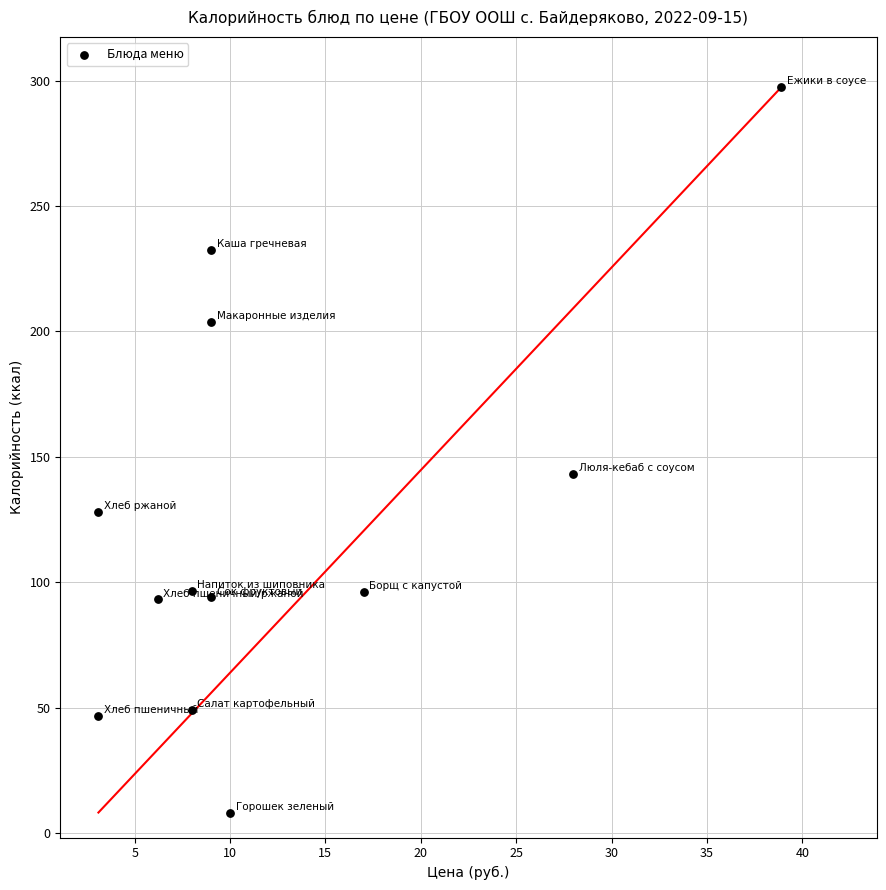

What Y value in the scatter plot is closest to 152?

143.3